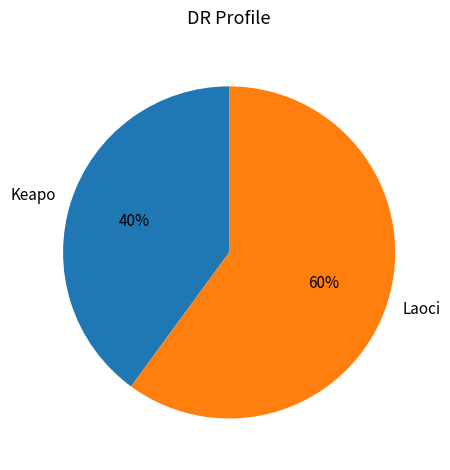

Rank the categories by value from lowest to highest.

Keapo, Laoci